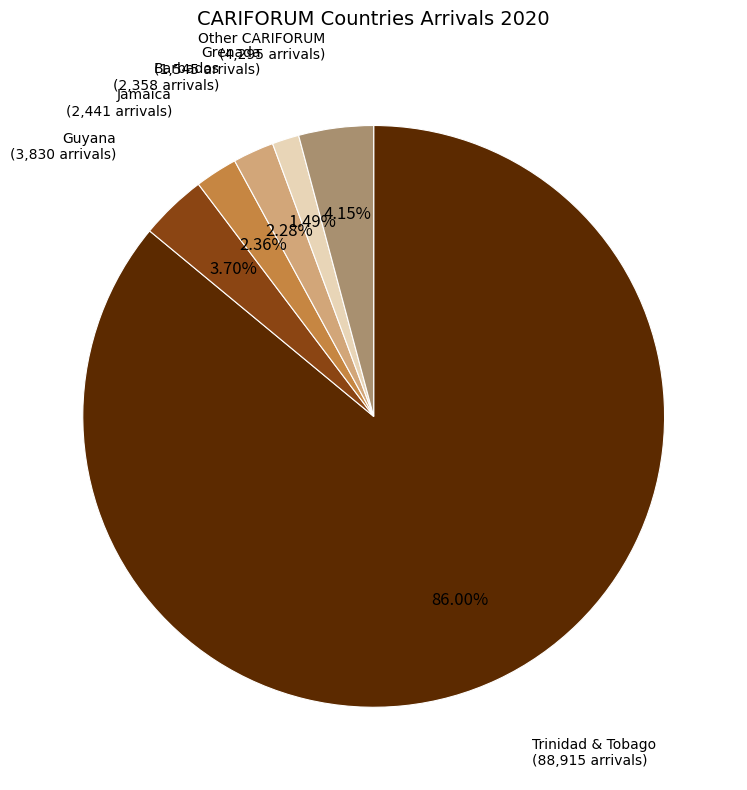

Is there any slice that represents more than half of the pie?

Yes